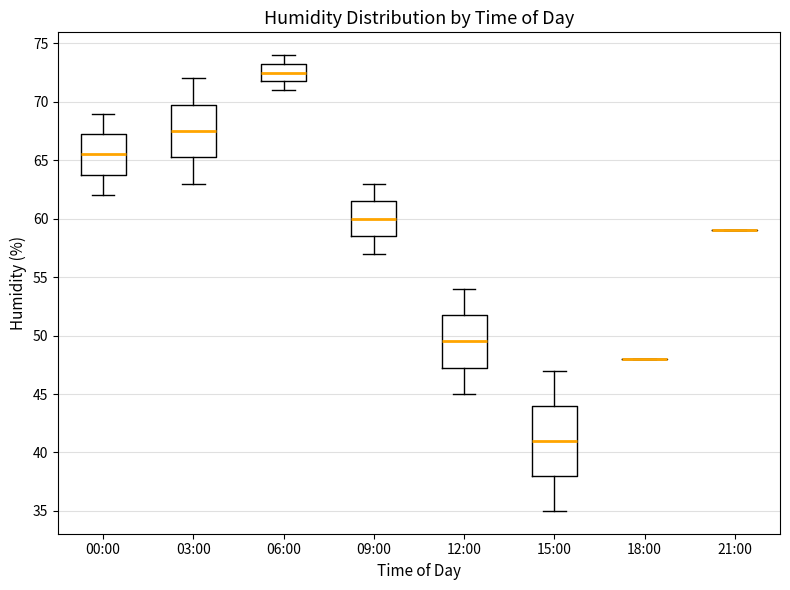

Reading left to right, read every box against the y-axis: the position of its median line, the range the box covers, and the ends of its whiskers. The values are not printed on the chart, so give them approximately, as read against the axis.

00:00: median 65.5, box 64.0 to 67.5, whiskers 62.0 to 69.0
03:00: median 67.5, box 65.5 to 70.0, whiskers 63.0 to 72.0
06:00: median 72.5, box 72.0 to 73.5, whiskers 71.0 to 74.0
09:00: median 60.0, box 58.5 to 61.5, whiskers 57.0 to 63.0
12:00: median 49.5, box 47.5 to 52.0, whiskers 45.0 to 54.0
15:00: median 41.0, box 38.0 to 44.0, whiskers 35.0 to 47.0
18:00: box collapsed to a line at 48.0, whiskers 48.0 to 48.0
21:00: box collapsed to a line at 59.0, whiskers 59.0 to 59.0